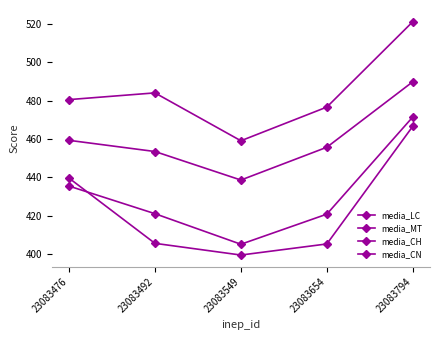

How many categories are shown in the chart?

5